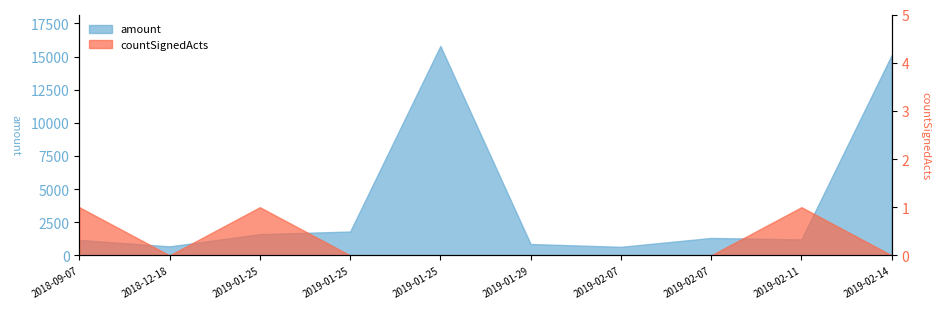

Is the value of amount at 2019-02-11 greater than the value of countSignedActs at 2019-02-14?

Yes